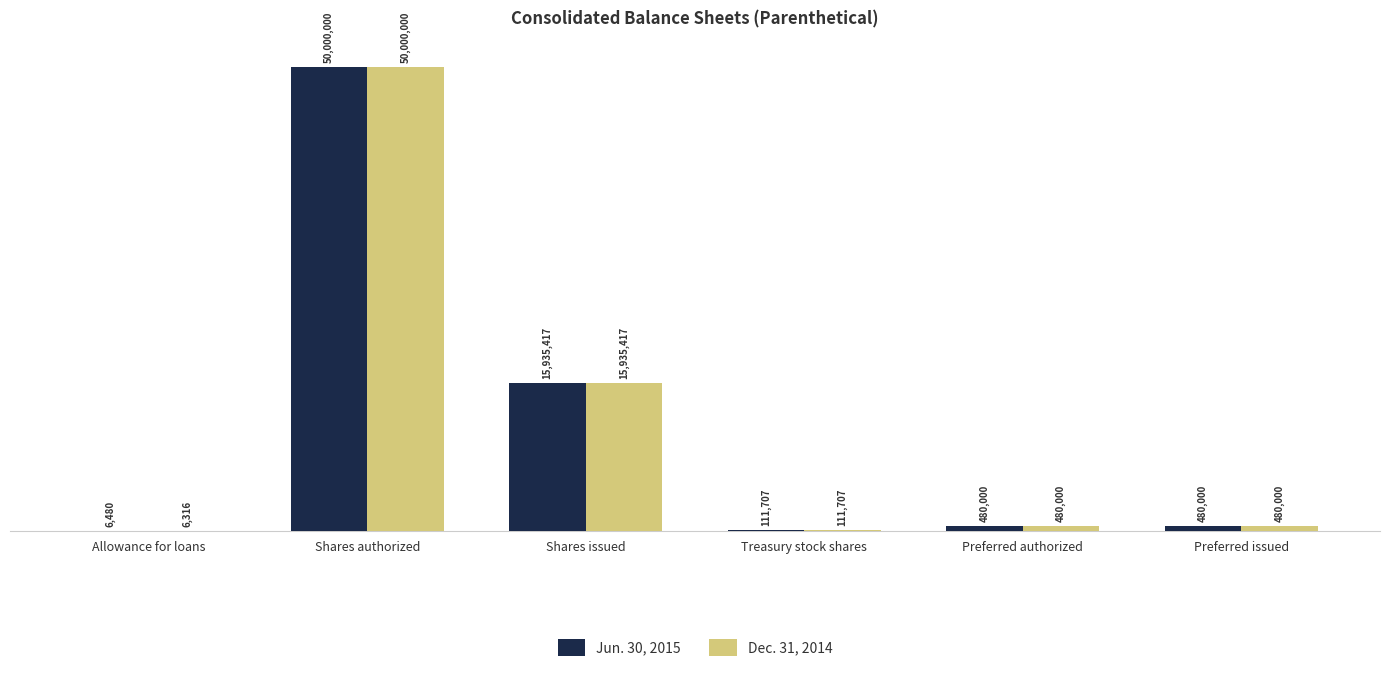

What is the difference between the second highest and minimum values in the Dec. 31, 2014 series?

15929101